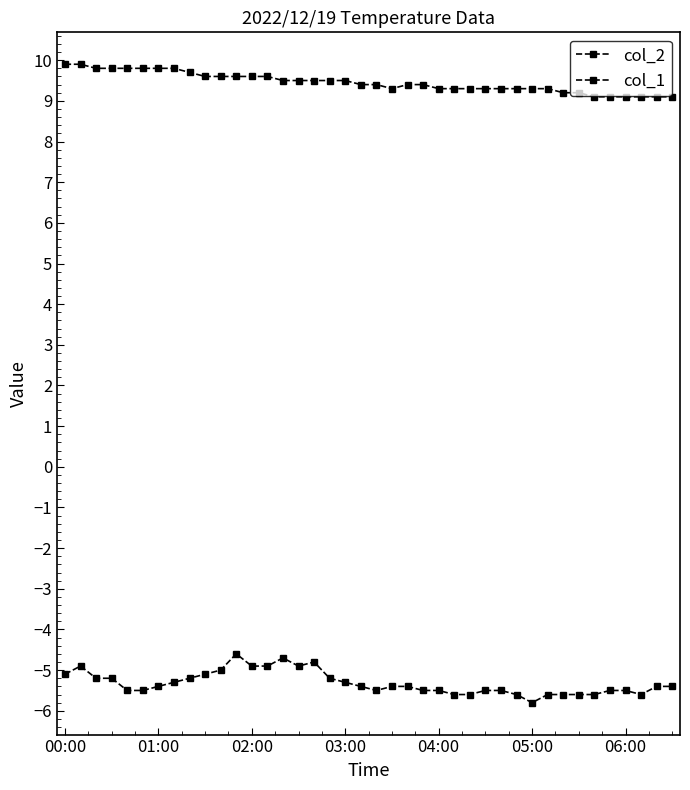

Which series has the largest range (max minus min)?

col_2